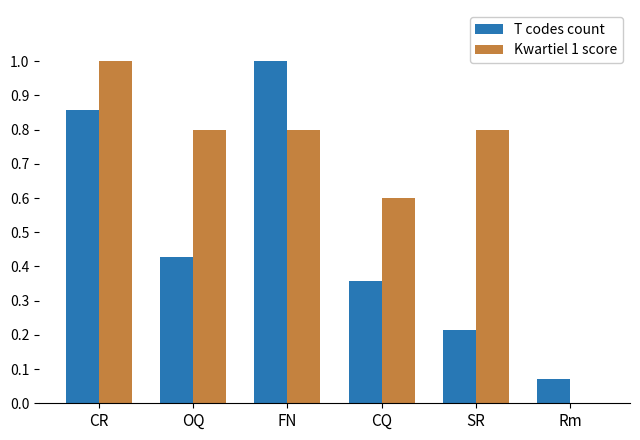

What is the sum of all T codes count values?

2.9